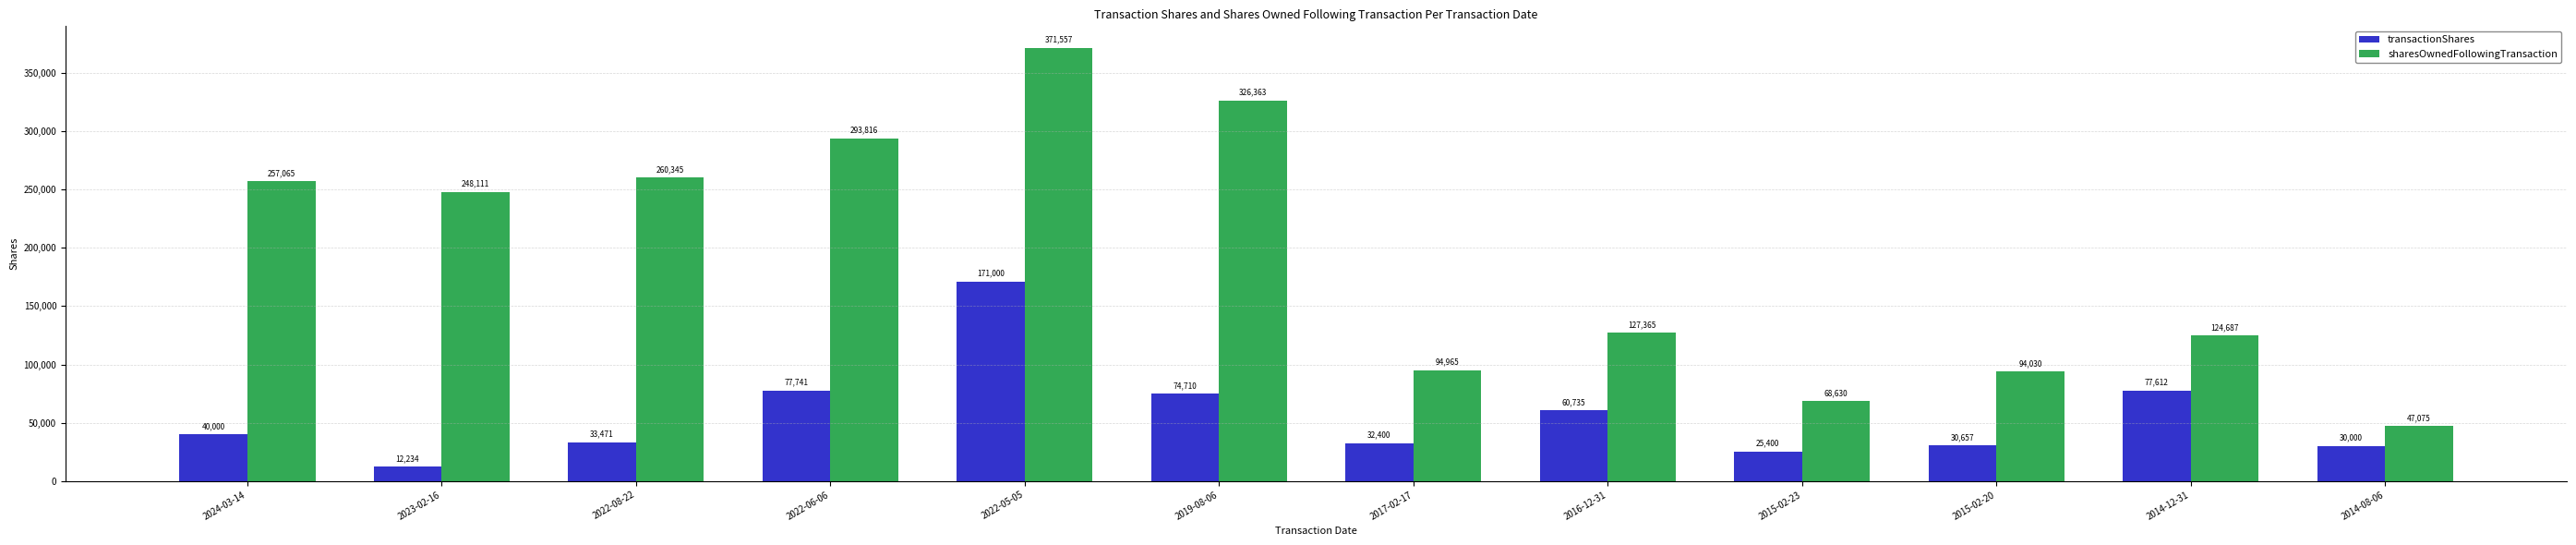

How many bars are there in total?

24